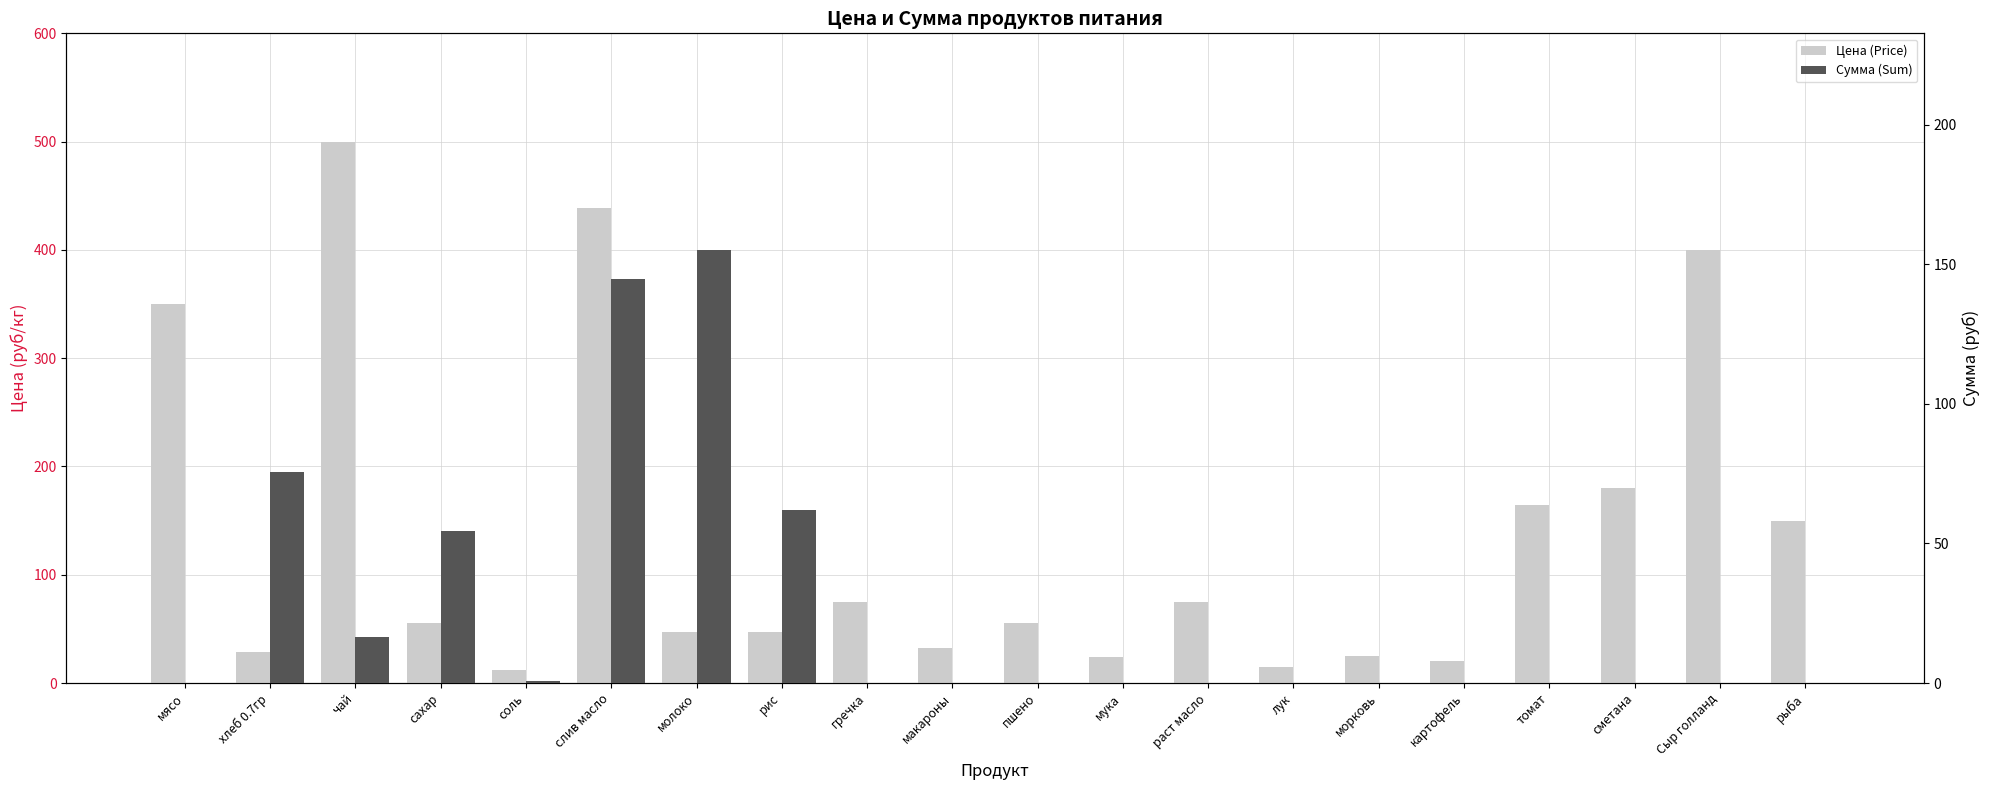

Does the chart contain stacked bars?

No